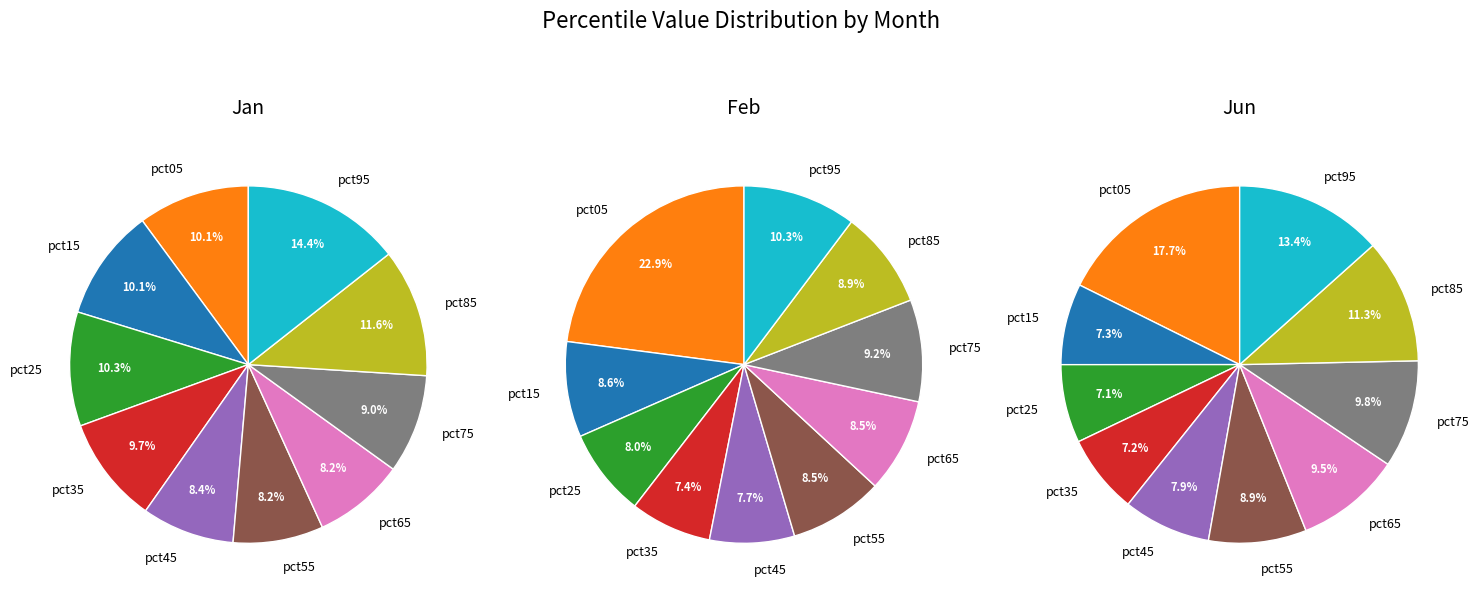

What percentage do pct25 and pct45 together represent?

18.7%